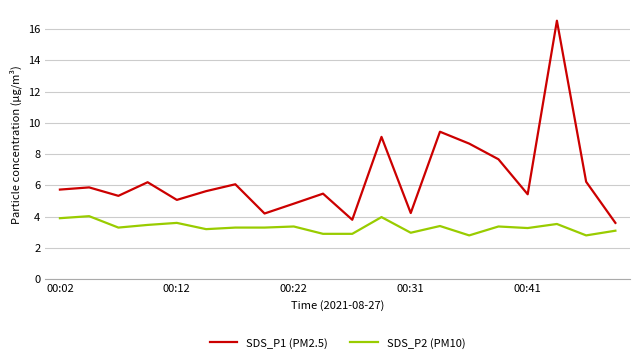

Which series has the widest spread of values?

SDS_P1 (PM2.5)